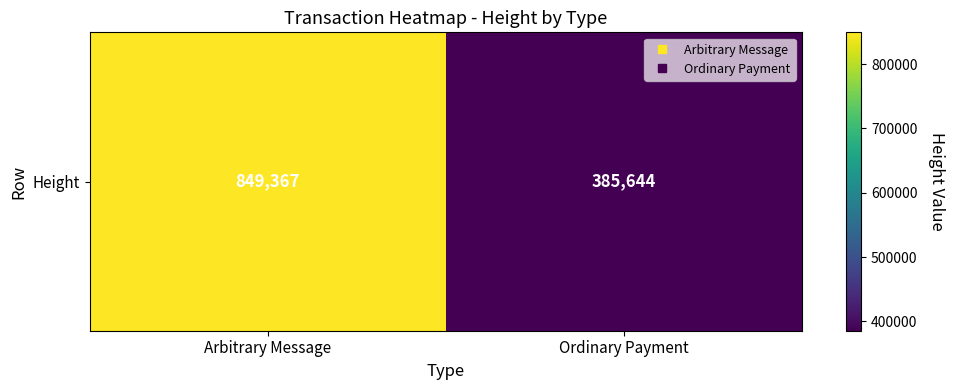

What is the difference between the maximum and minimum values?

463723